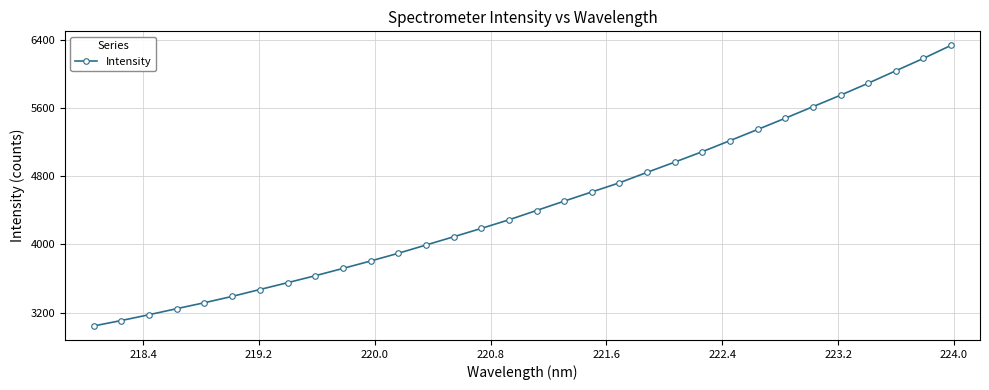

What is the minimum value shown in the chart?

3042.3